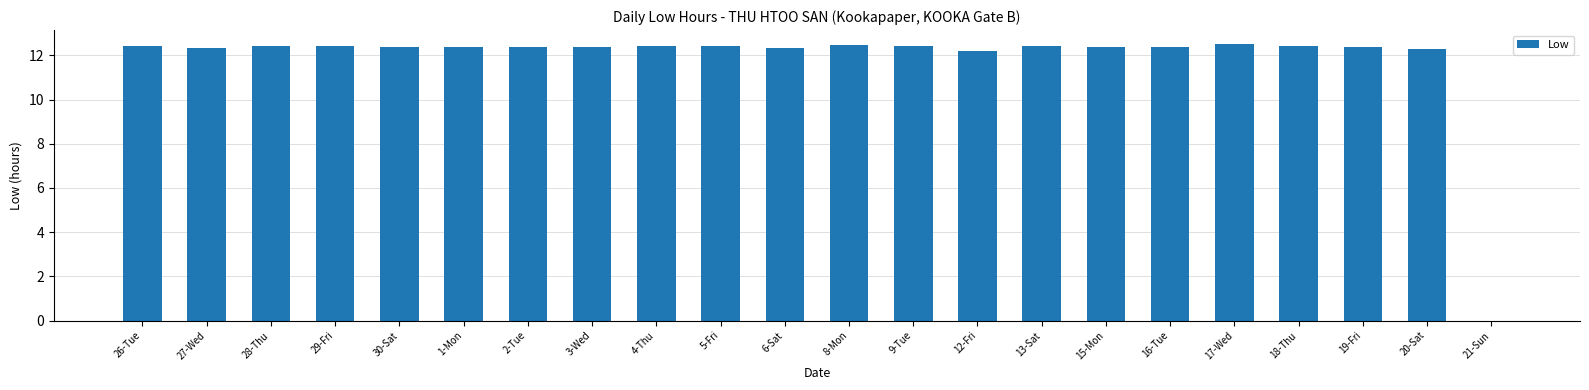

The value at 9-Tue is 12.4. True or false?

True